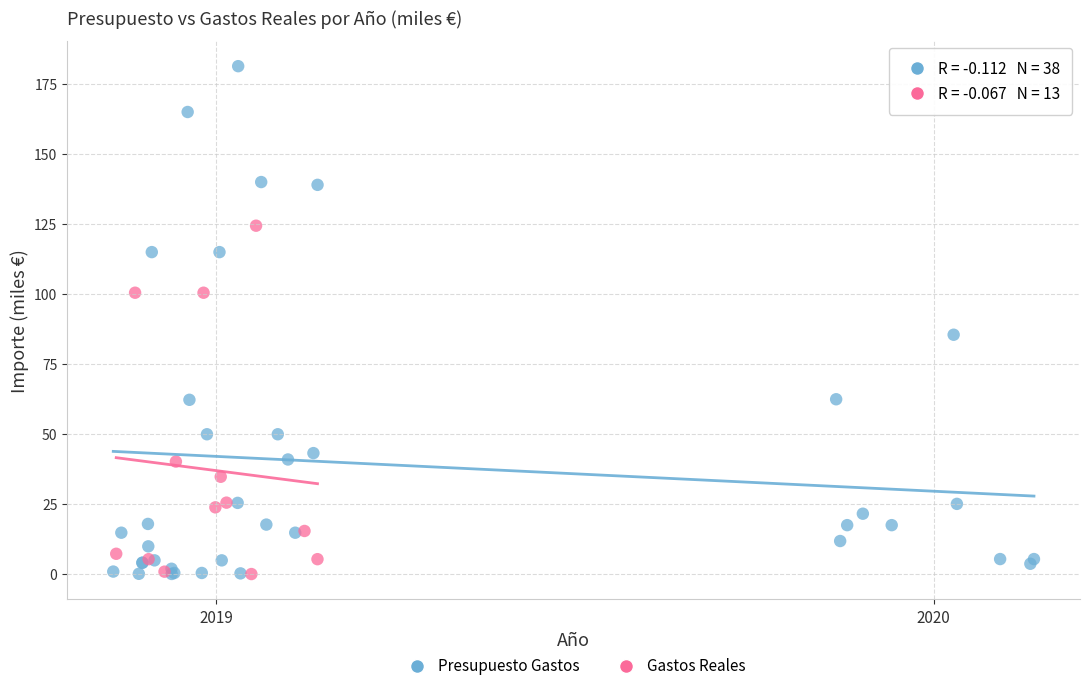

Which series has the widest spread of Y values?

Presupuesto Gastos